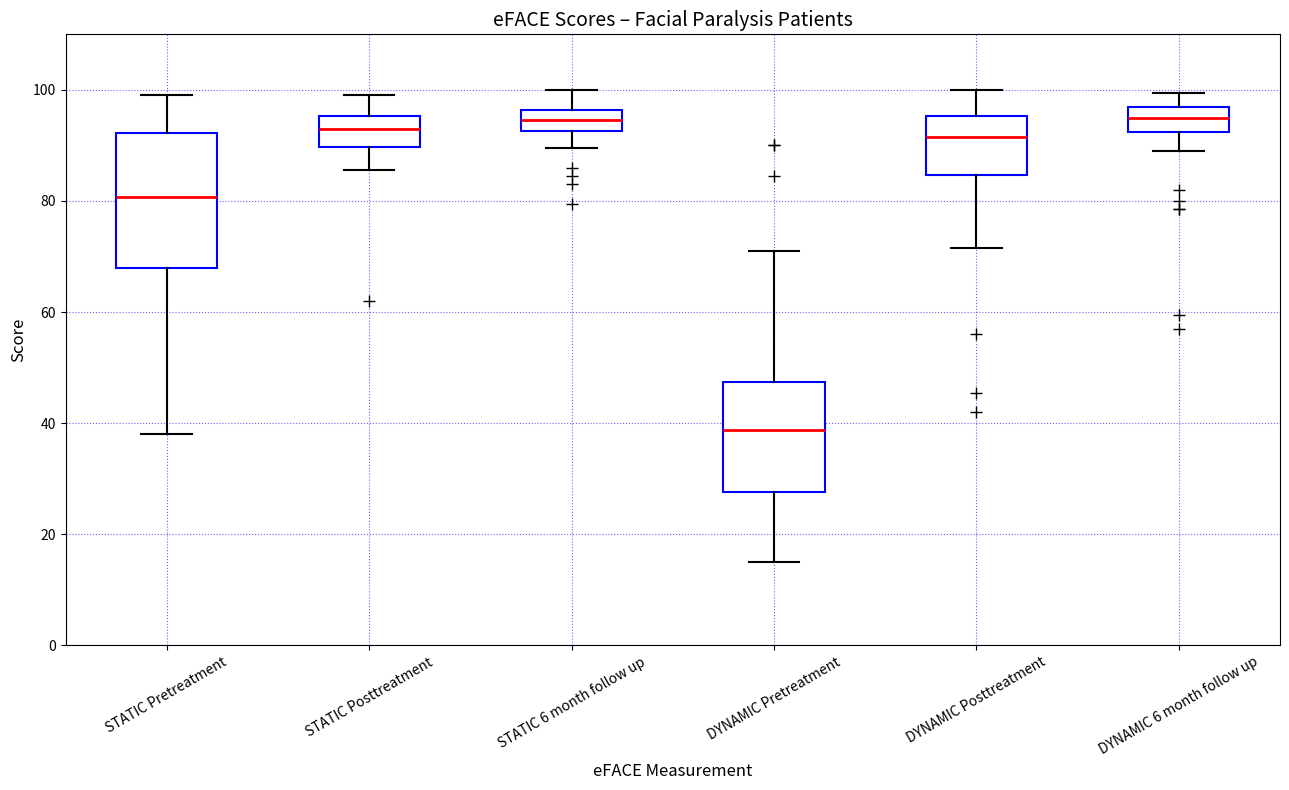

Which box is the tallest, from its lower edge to its upper edge?

STATIC Pretreatment